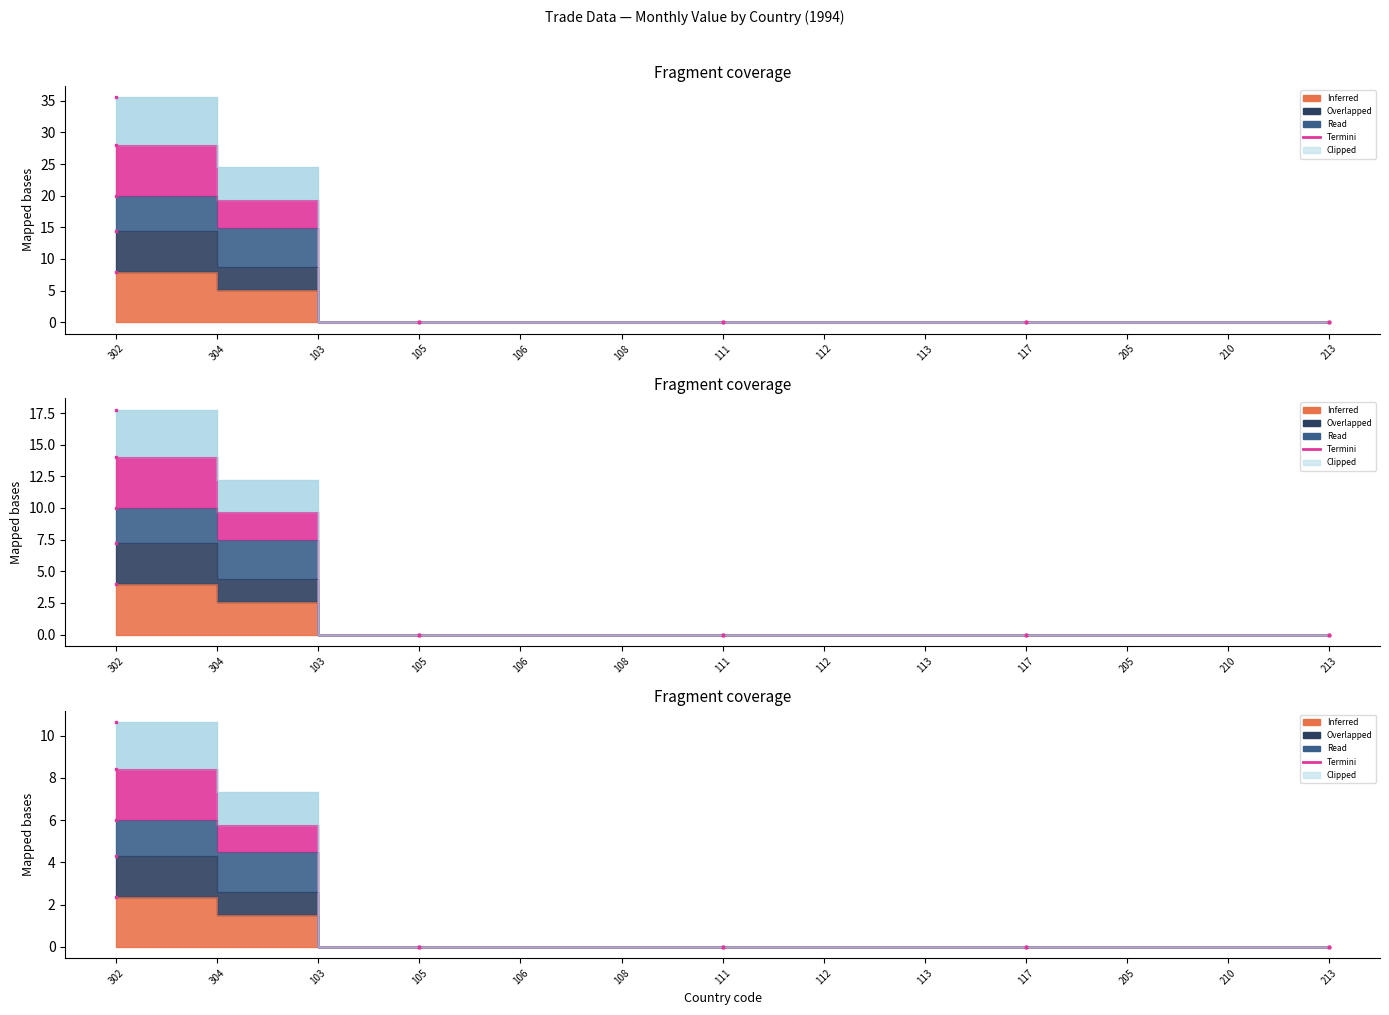

Which label corresponds to the largest value in the chart?

302